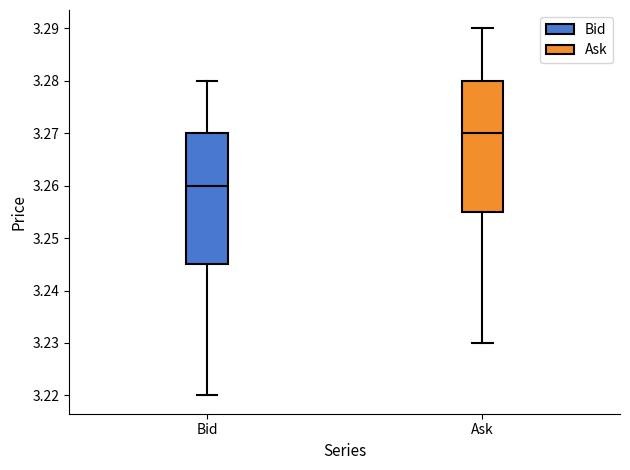

Reading left to right, read every box against the y-axis: the position of its median line, the range the box covers, and the ends of its whiskers. The values are not printed on the chart, so give them approximately, as read against the axis.

Bid: median 3.260, box 3.245 to 3.270, whiskers 3.220 to 3.280
Ask: median 3.270, box 3.255 to 3.280, whiskers 3.230 to 3.290